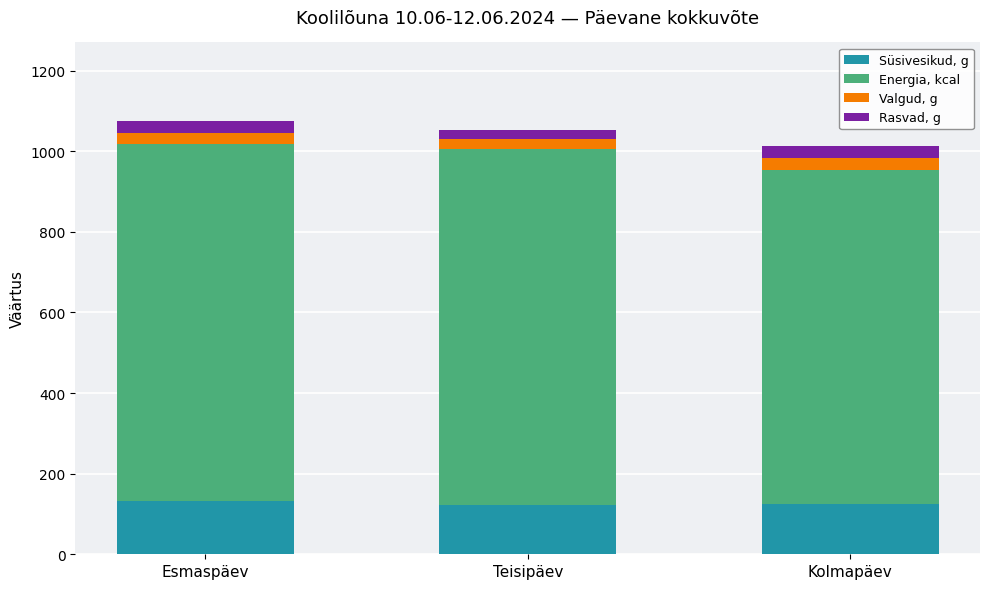

Are the bars horizontal?

No